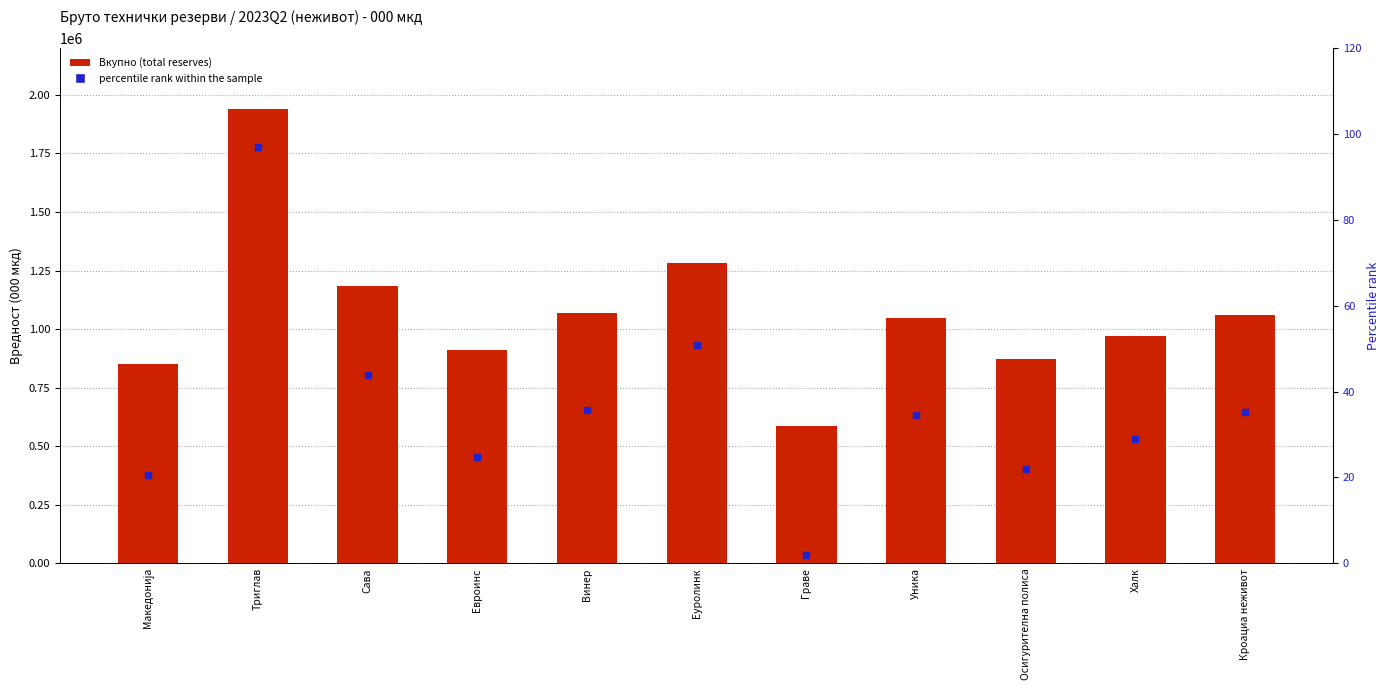

Is the value of Вкупно at Сава greater than the value of percentile rank within the sample at Кроациа неживот?

Yes